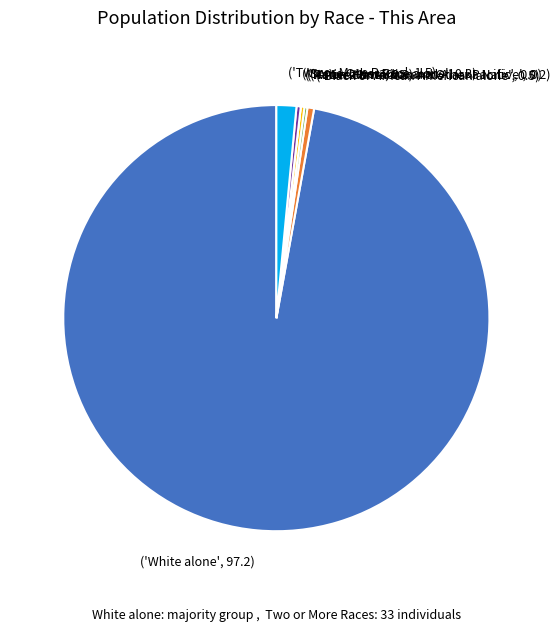

Which category has the biggest portion of the pie?

('White alone', 97.2)